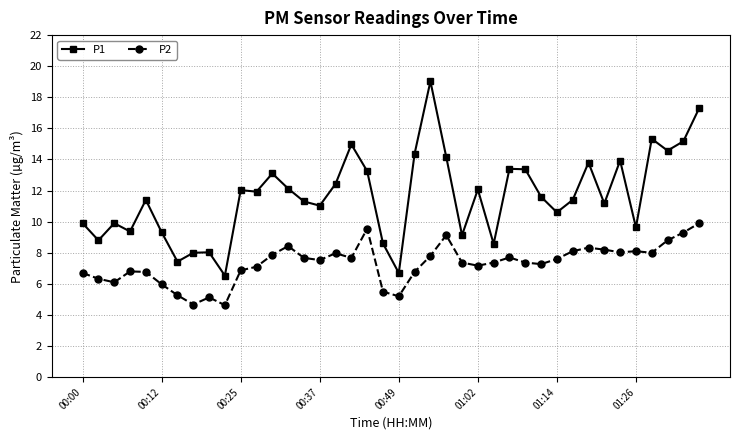

What is the value of the P1 point at the 11th from the left?

12.0